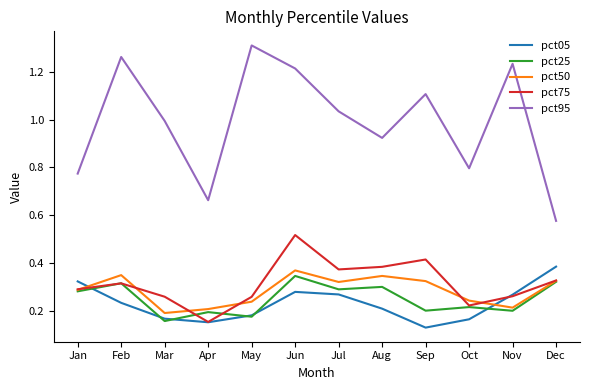

In pct25, how many points are lower than both neighbors (excluding endpoints)?

5